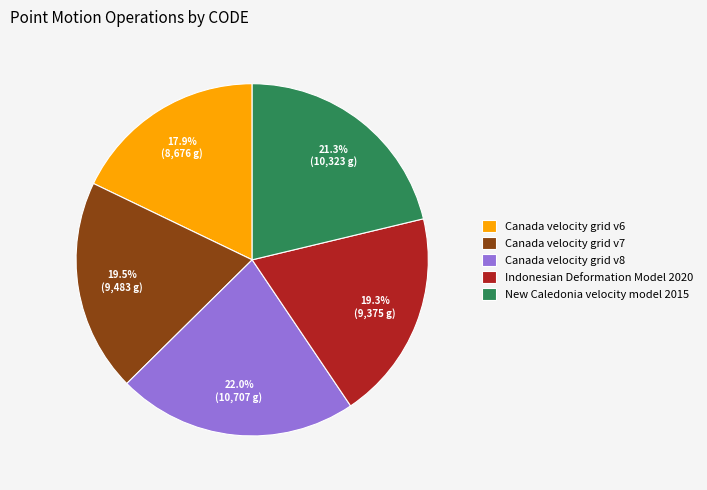

How many segments does this pie chart have?

5